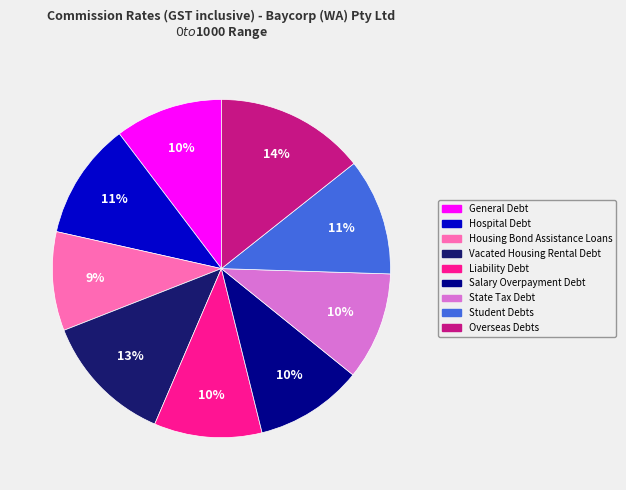

True or false: Salary Overpayment Debt accounts for 10% of the total.

True